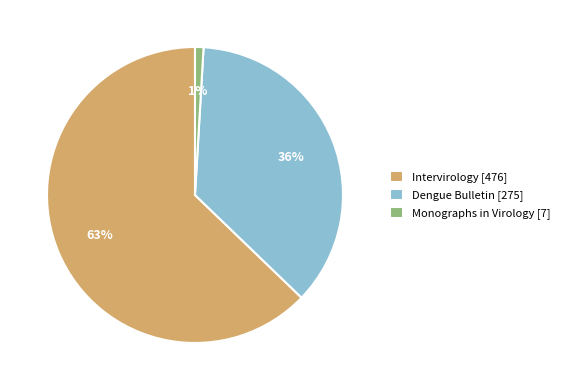

Rank the categories by value from lowest to highest.

Monographs in Virology, Dengue Bulletin, Intervirology